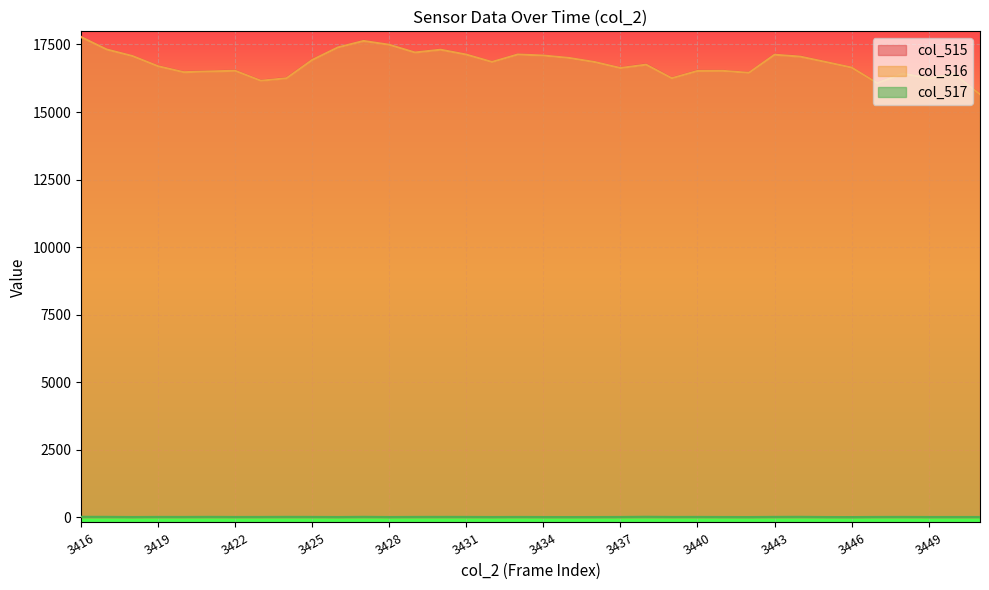

How many data points in col_515 are less than 16853?

18